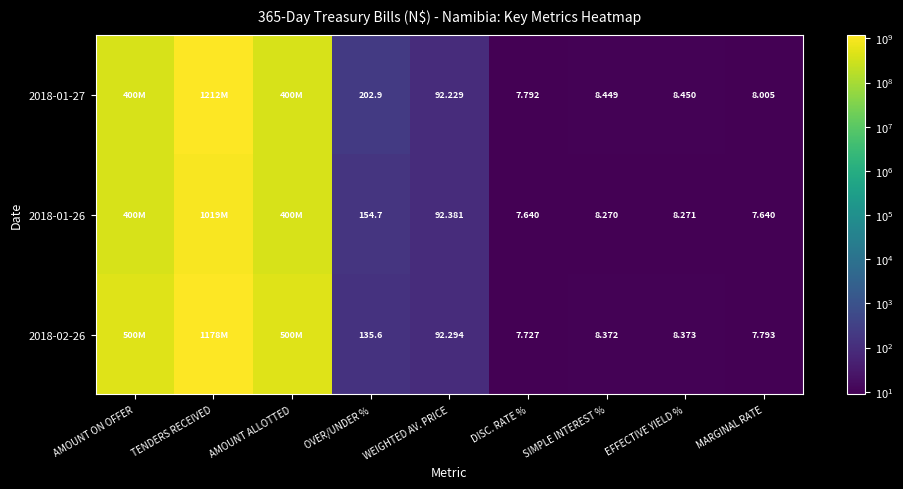

Rank the series by their maximum value, from highest to lowest.

2018-01-27, 2018-02-26, 2018-01-26